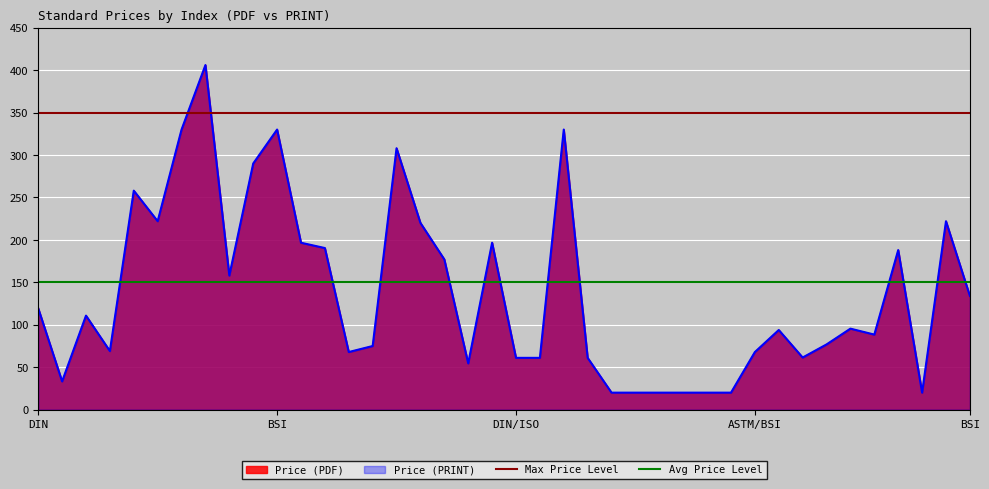

True or false: Max Price Level has a value of 350 at BSI.

True